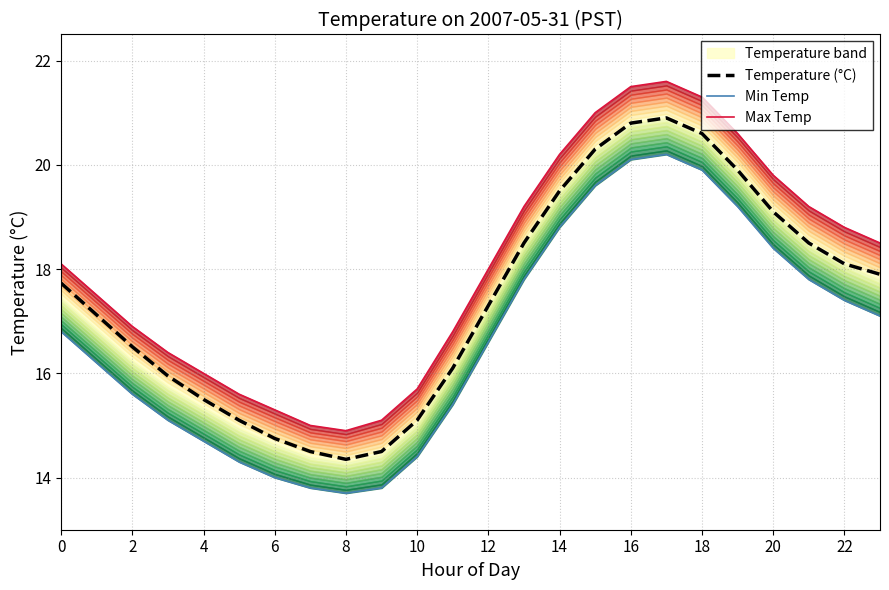

Between 16 and 13, which is larger?

16